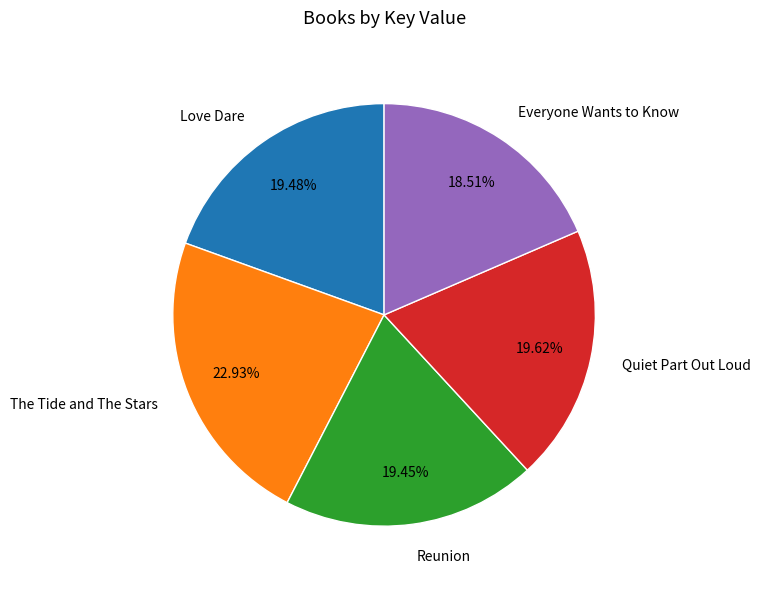

Is there any slice that represents more than half of the pie?

No